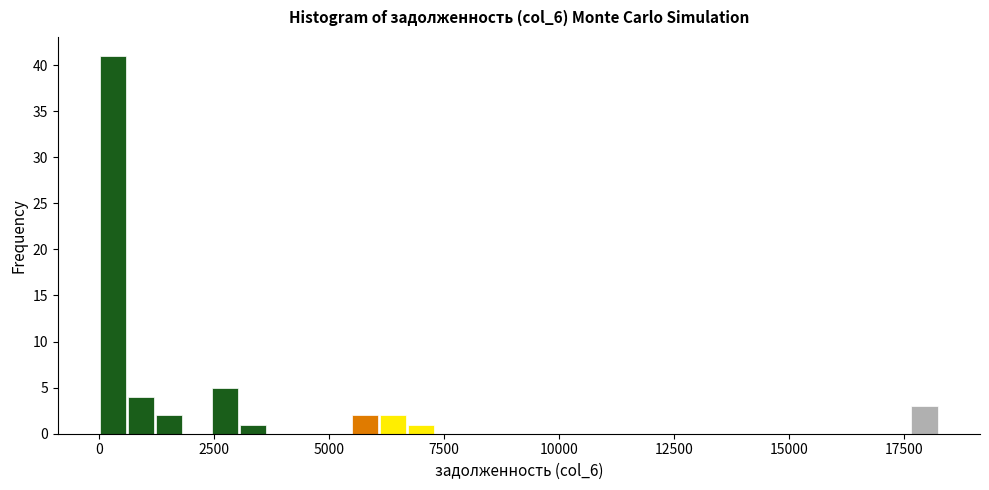

Around what value on the x-axis is the tallest bar? Give the approximate position of its centre, as read against the axis.

500